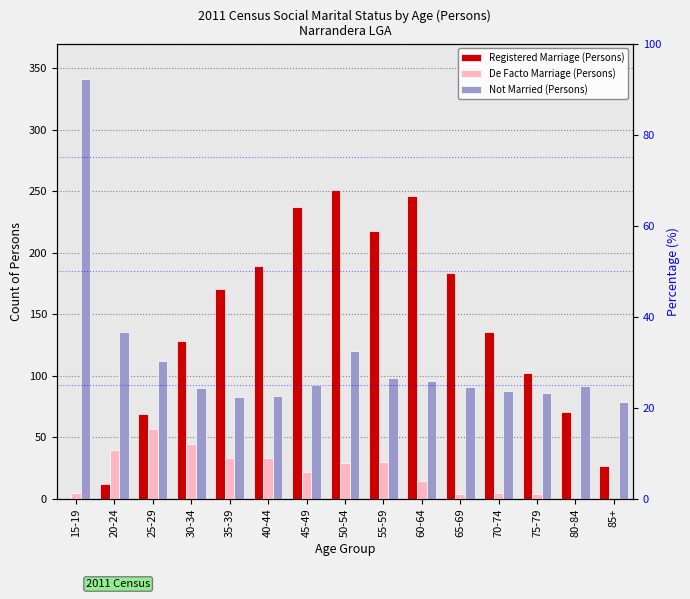

What is the value of the Registered Marriage (Persons) bar at the 11th from the left?

184